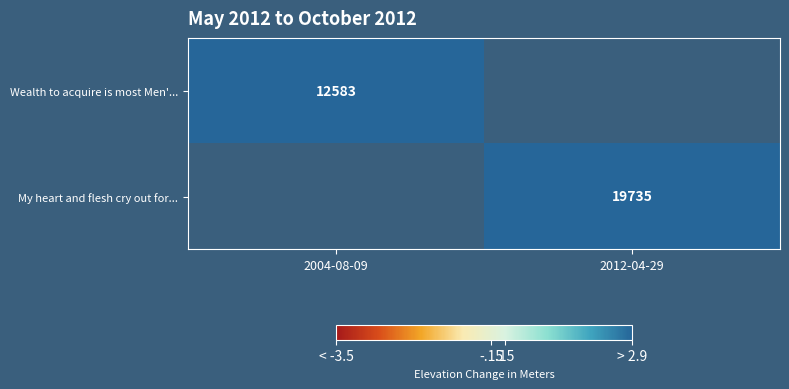

Is it true that Wealth to acquire is most Men'... equals 22517 at 2004-08-09?

False